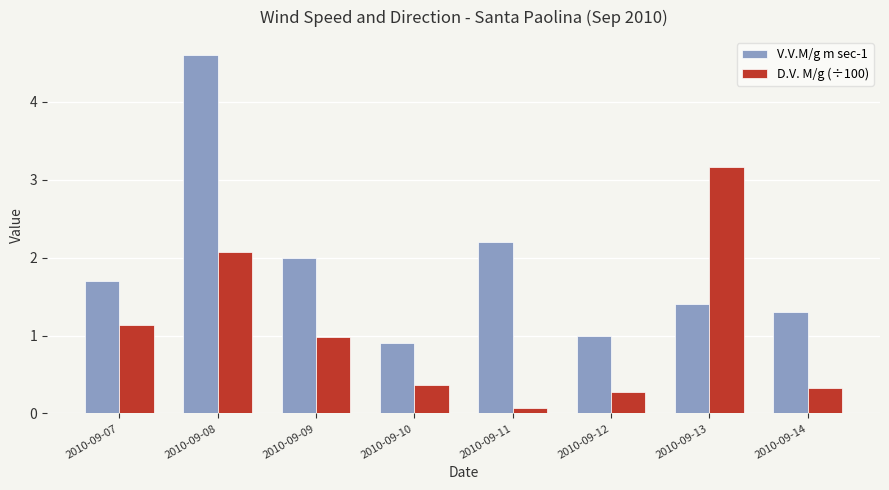

What is the difference between the maximum and minimum values in the V.V.M/g m sec-1 series?

3.7